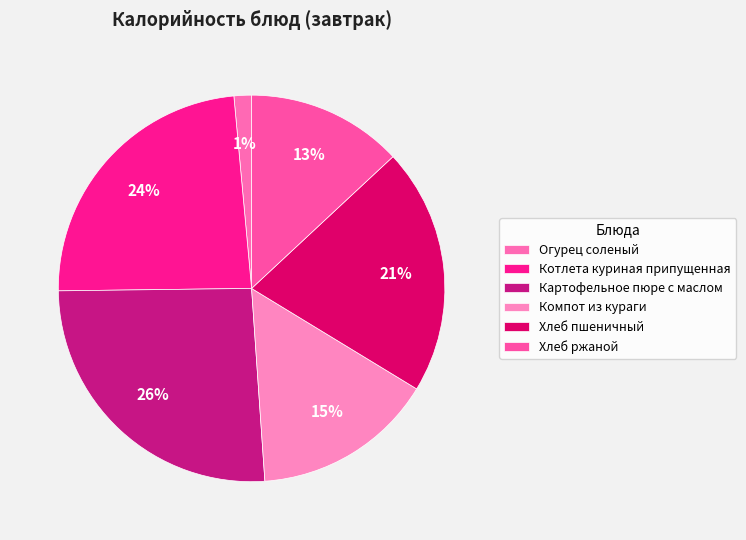

Which slice is the smallest?

Огурец соленый